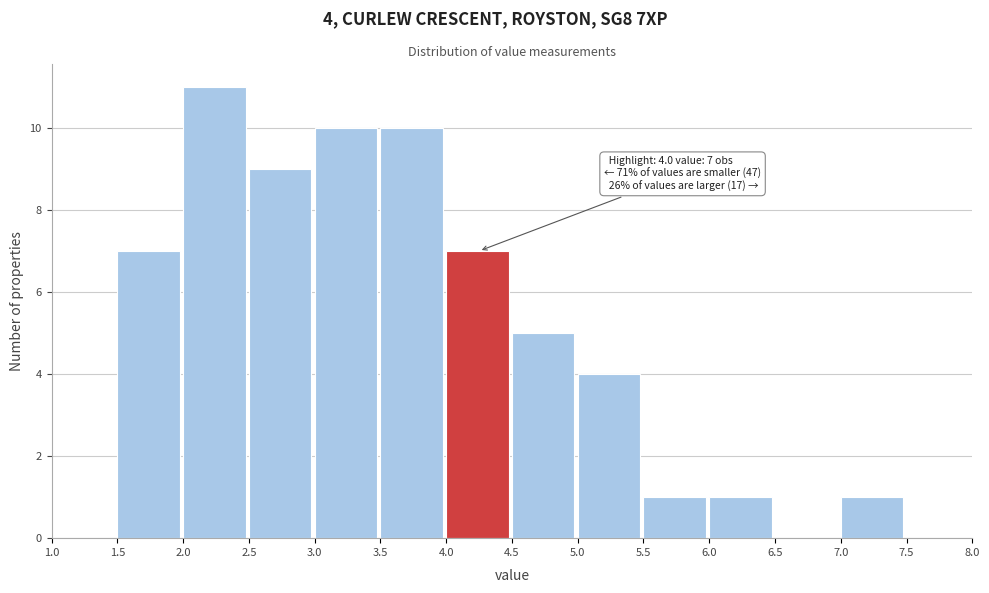

Which range on the x-axis has the tallest bar?

2.0 to 2.5